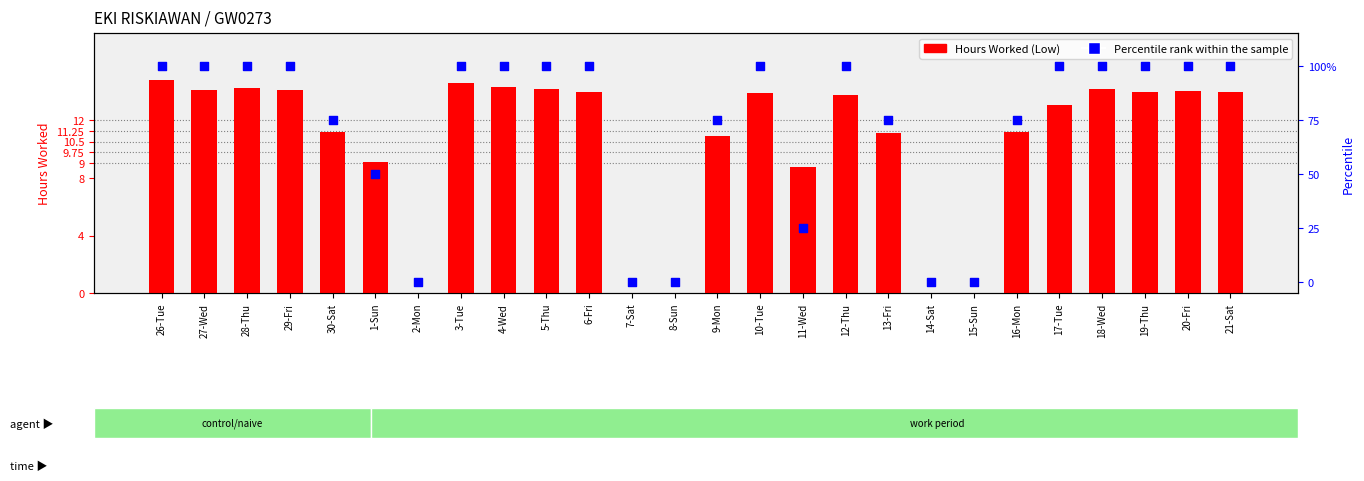

Is the value of Hours Worked at 8-Sun greater than the value of Percentile rank within the sample at 7-Sat?

No